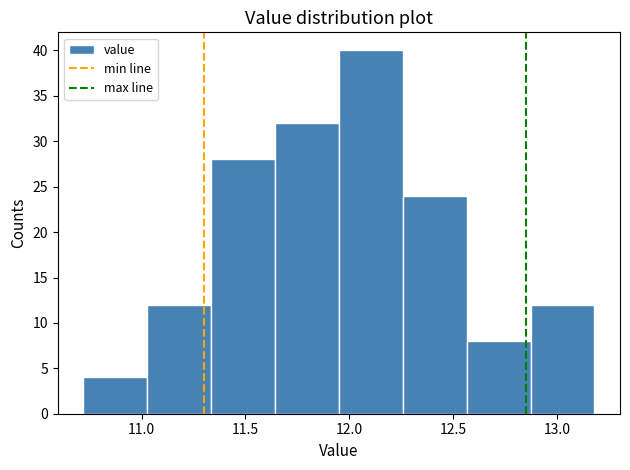

Over which range of the x-axis is the bar tallest?

11.95 to 12.25